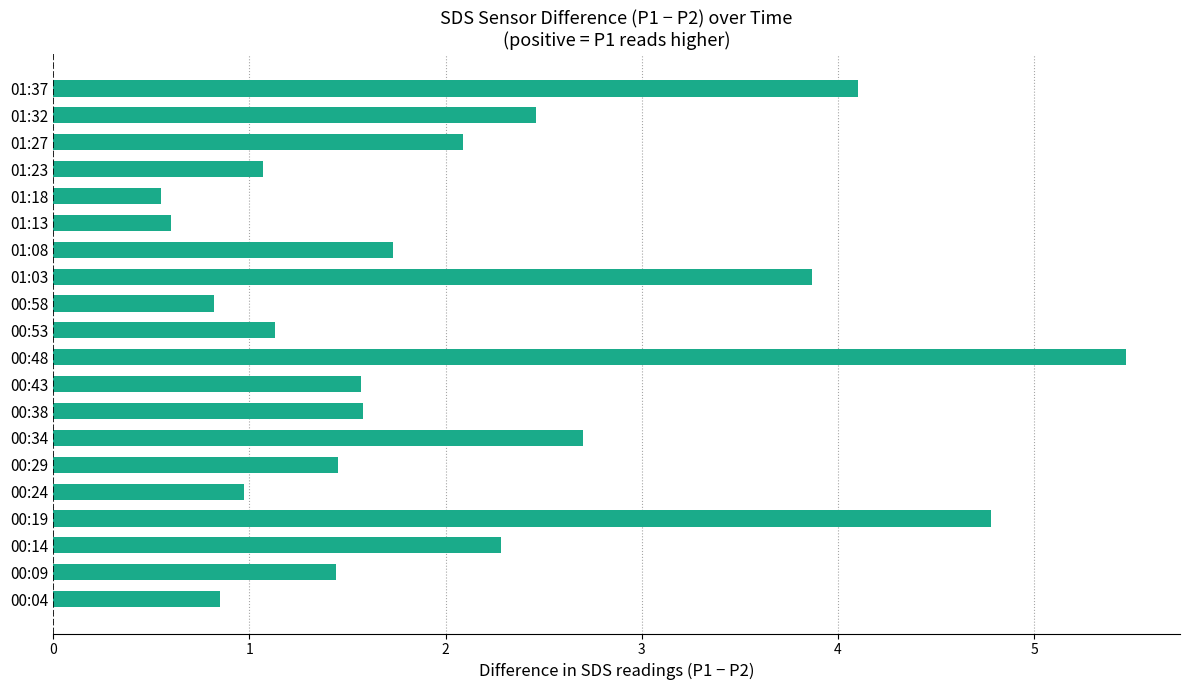

The value at 00:24 is 1.0. True or false?

True